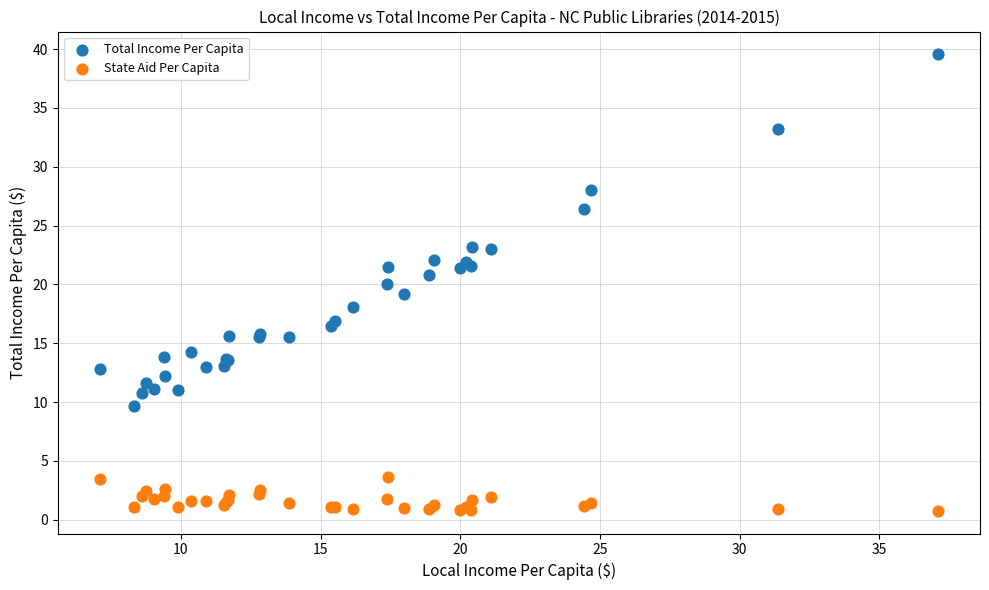

Which series contains the lowest Y value?

State Aid Per Capita